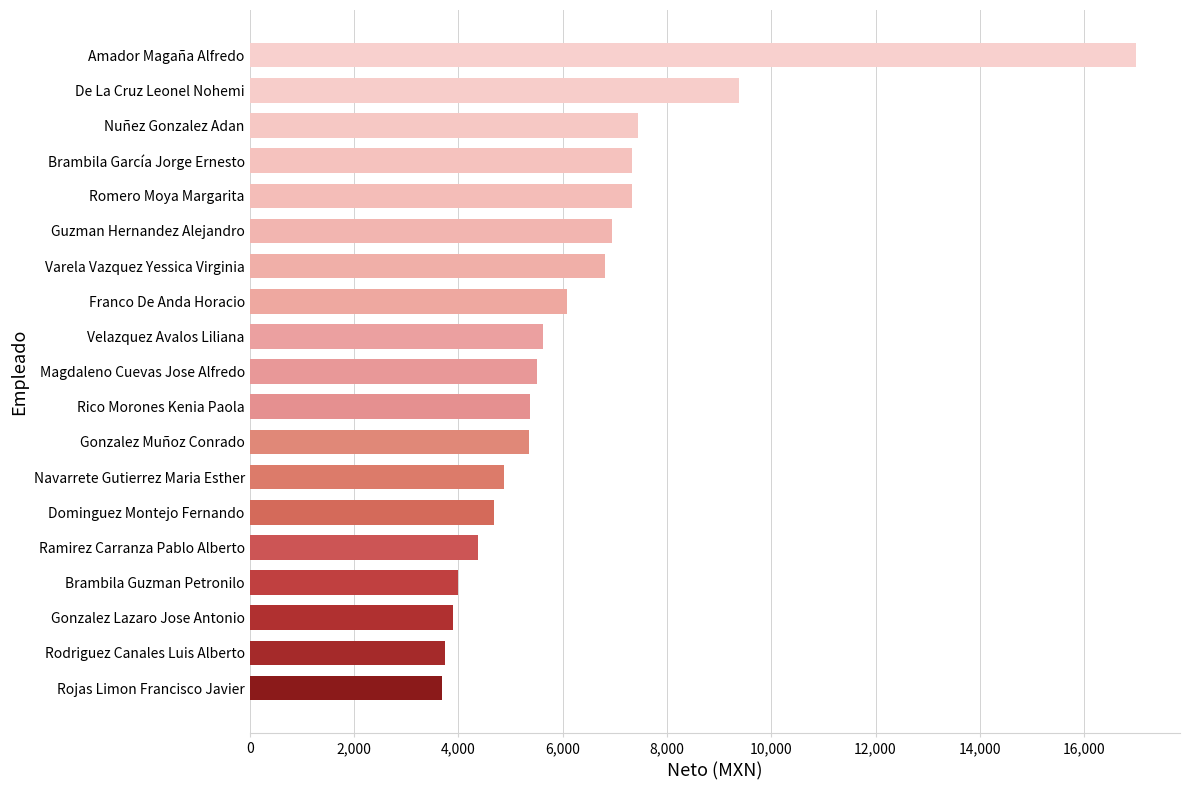

How many values are below 5510?

9